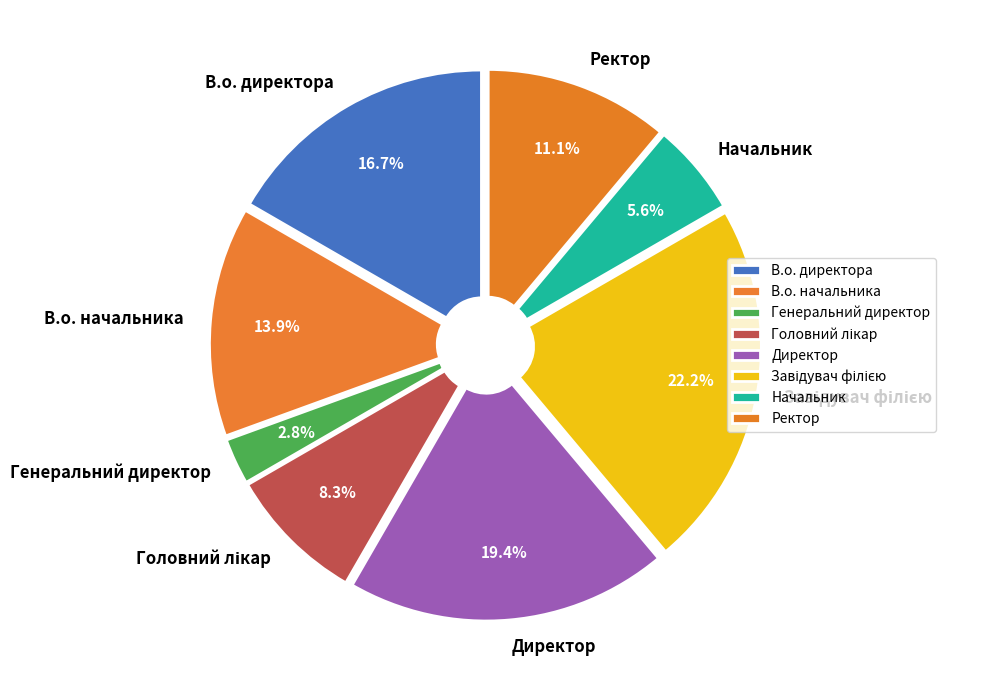

Which slice is the smallest?

Генеральний директор